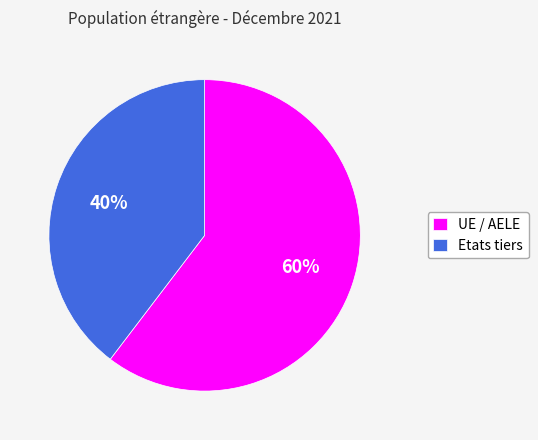

Does any single category account for the majority?

Yes